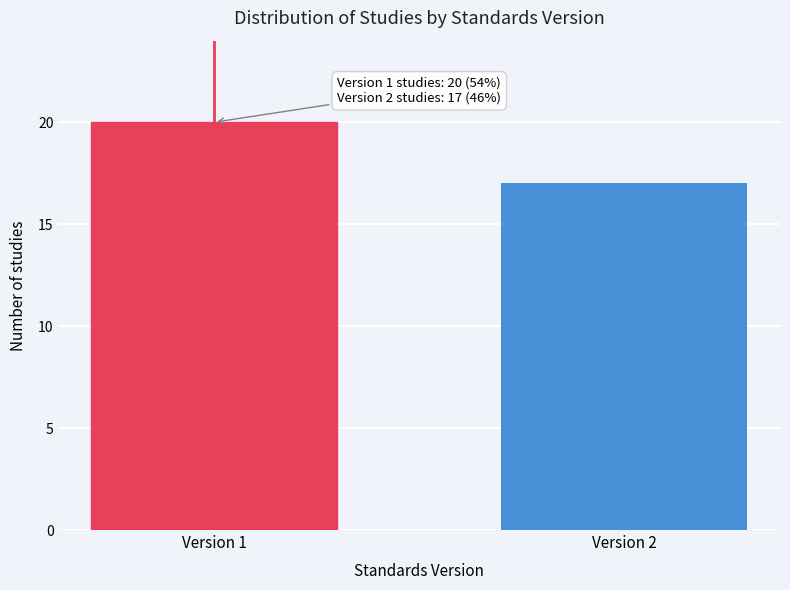

Reading right to left, transcribe all the data shown in this chart.

17	20